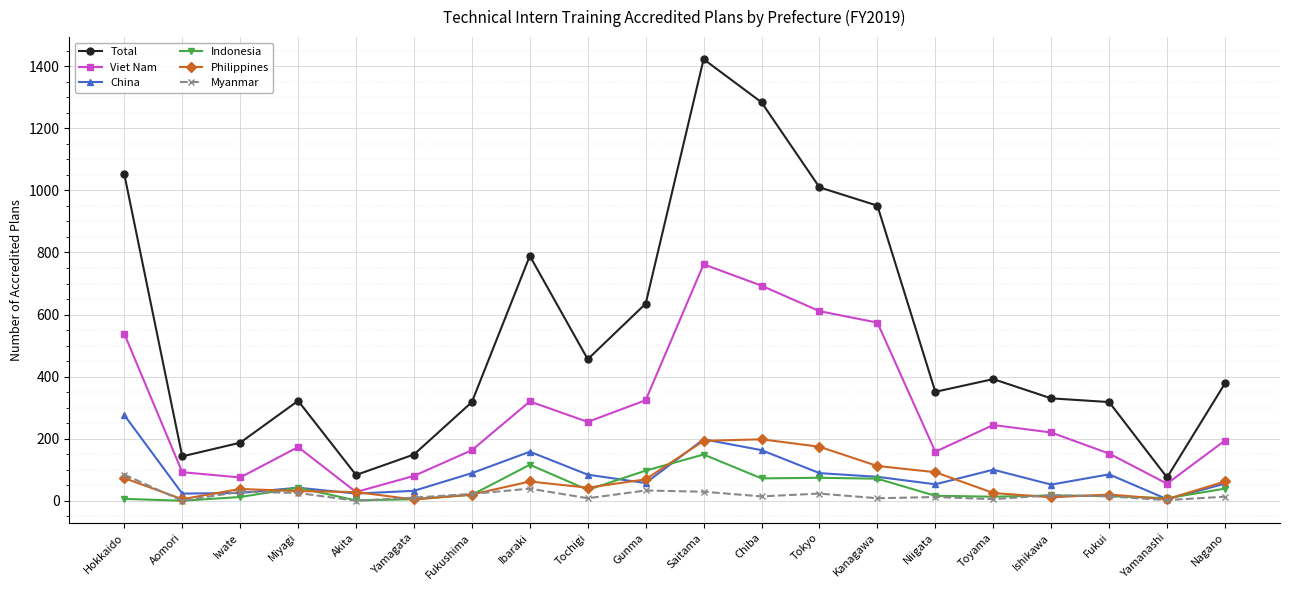

At which category is the sum across all series the highest?

Saitama